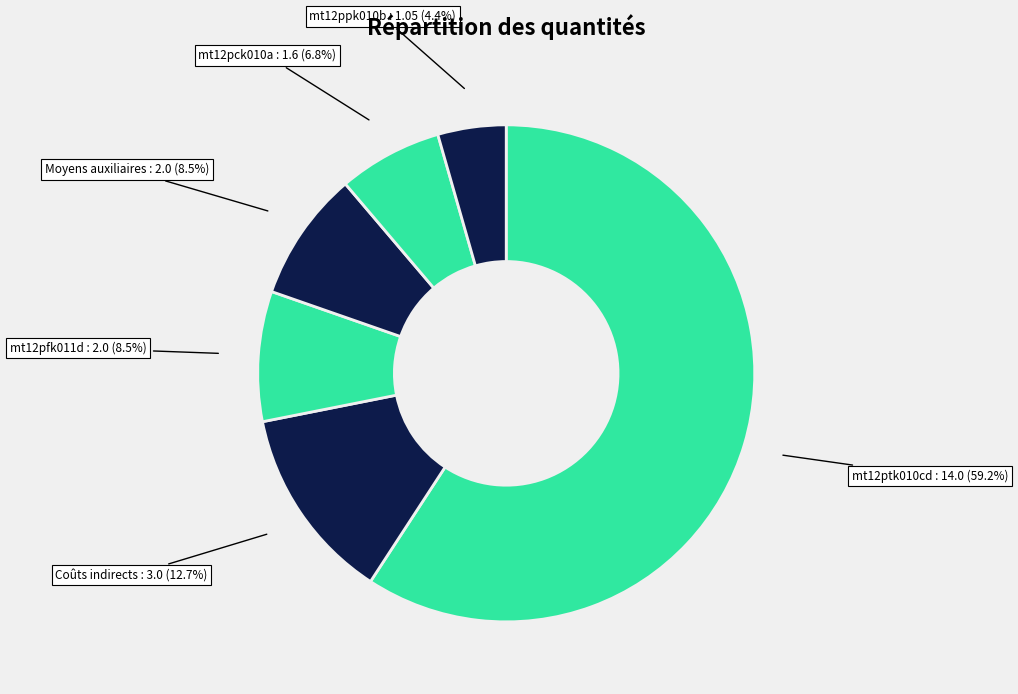

Which slice represents more than half of the pie?

mt12ptk010cd